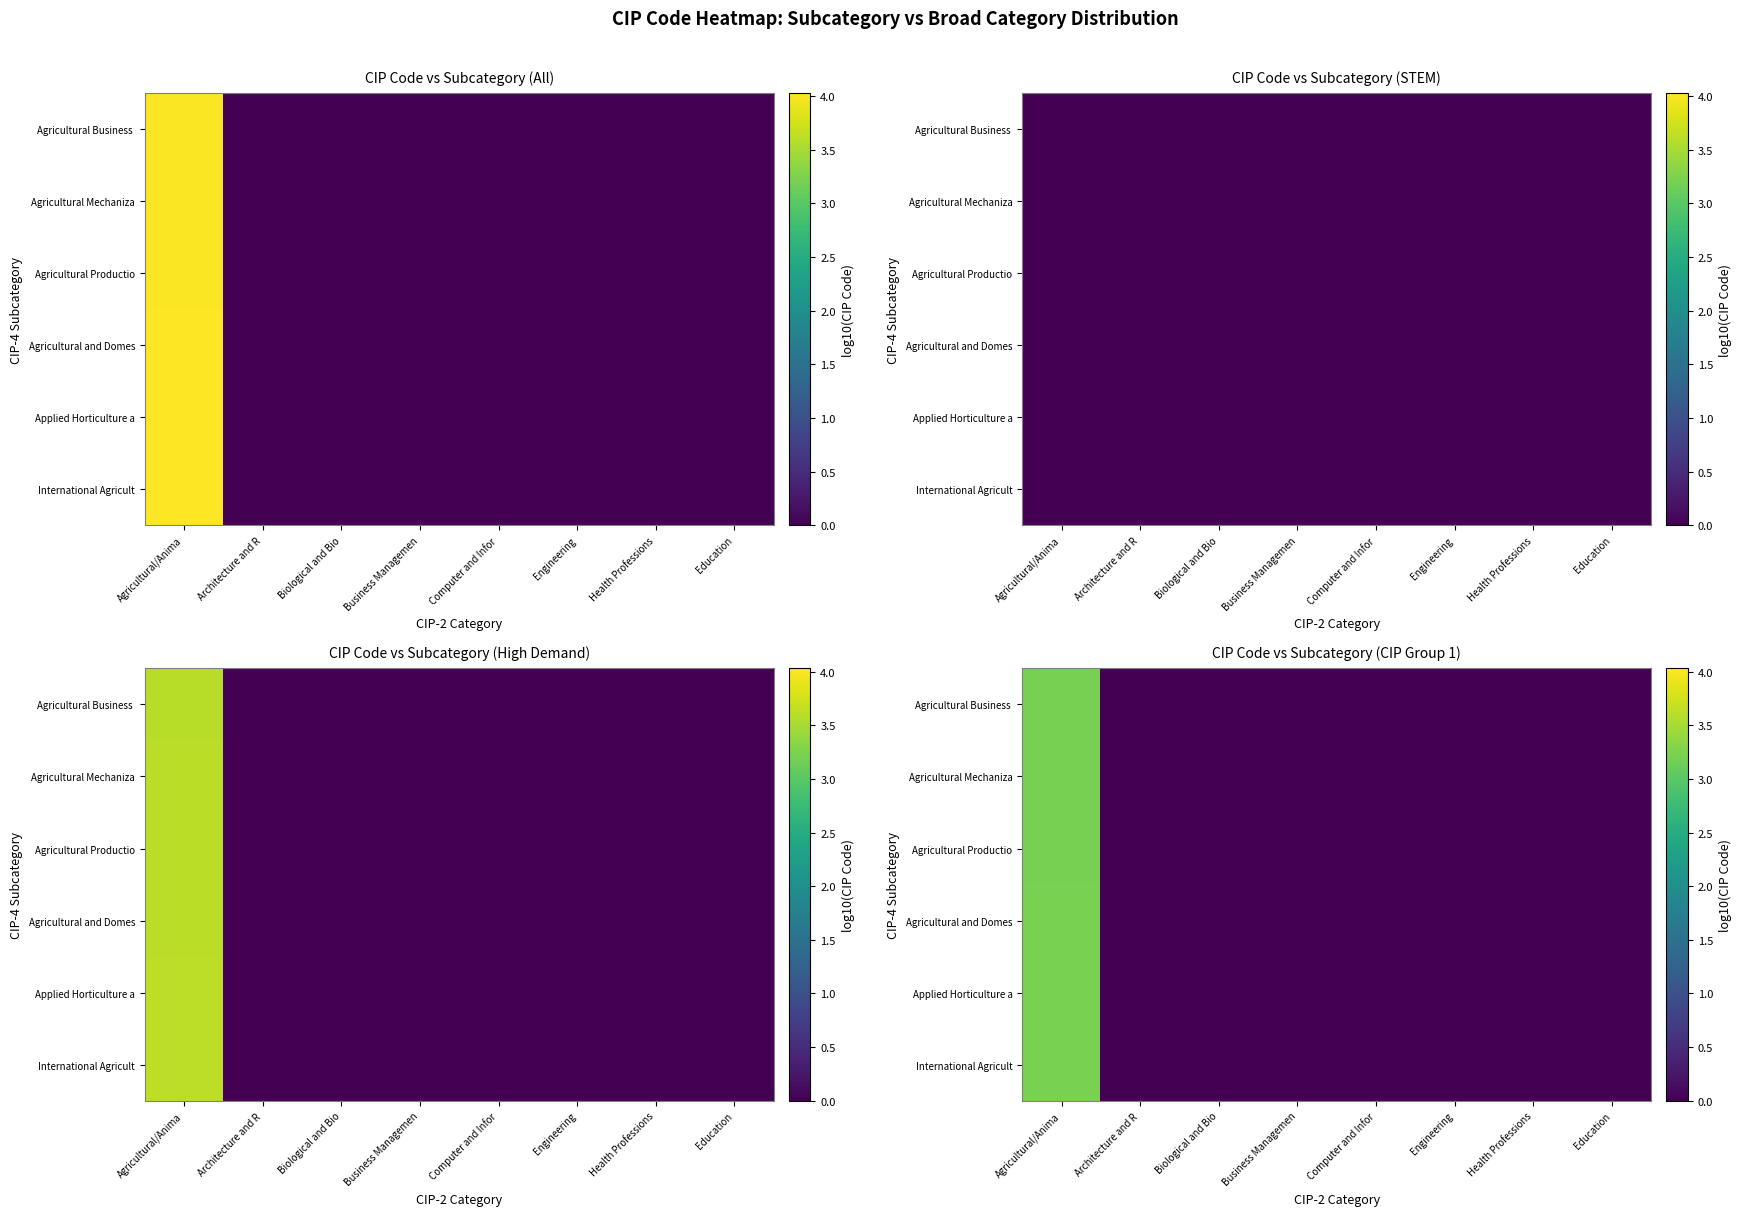

List the series in order of their peak value, lowest first.

Agricultural Business, Agricultural Mechaniza, Agricultural Productio, Agricultural and Domes, Applied Horticulture a, International Agricult